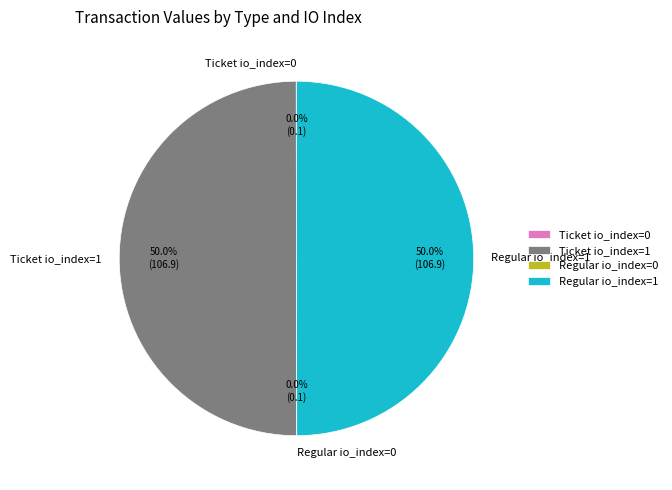

Is the sum of Ticket io_index=1 and Regular io_index=1 greater than half?

Yes